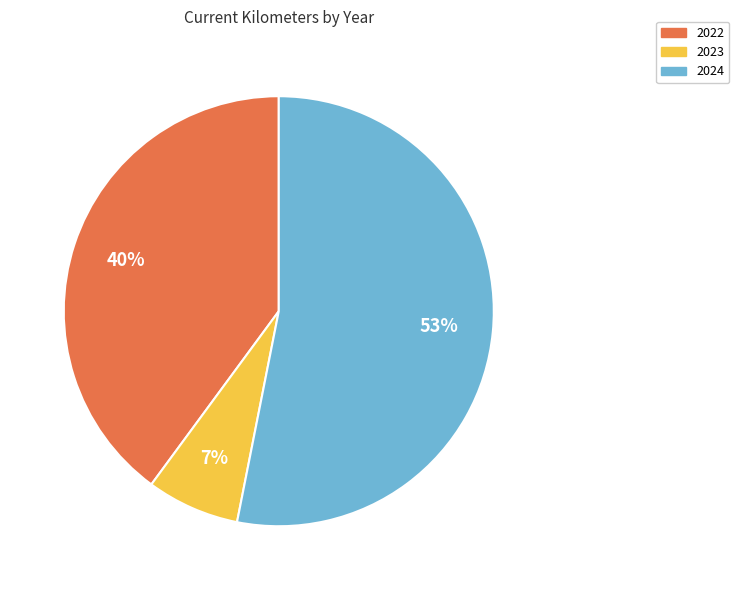

Does any single category account for the majority?

Yes